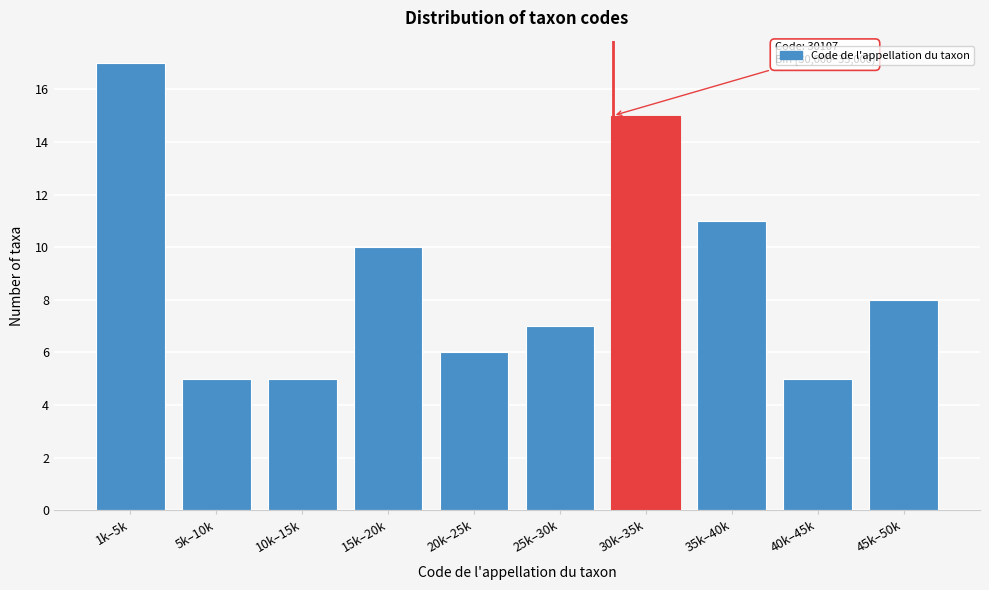

Reading left to right, transcribe all the data shown in this chart.

17	5	5	10	6	7	15	11	5	8